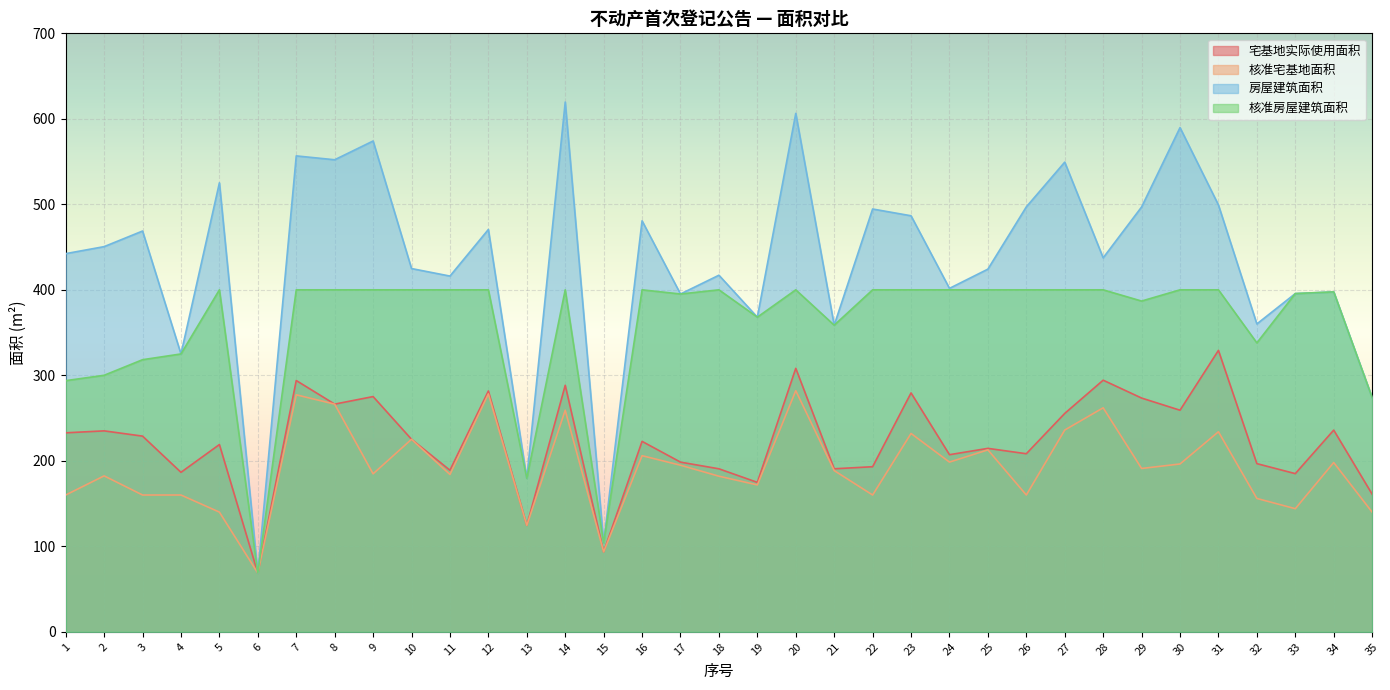

How many interior local peaks does the 核准宅基地面积 series have?

12